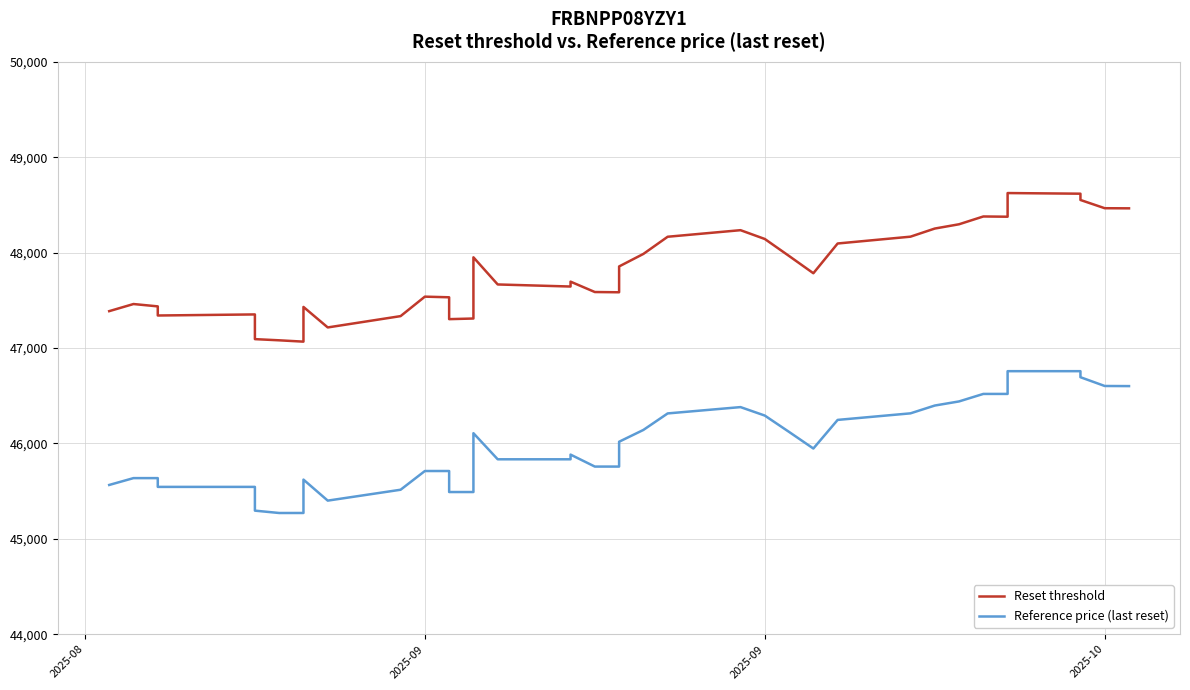

Which series has the largest total across all categories?

Reset threshold